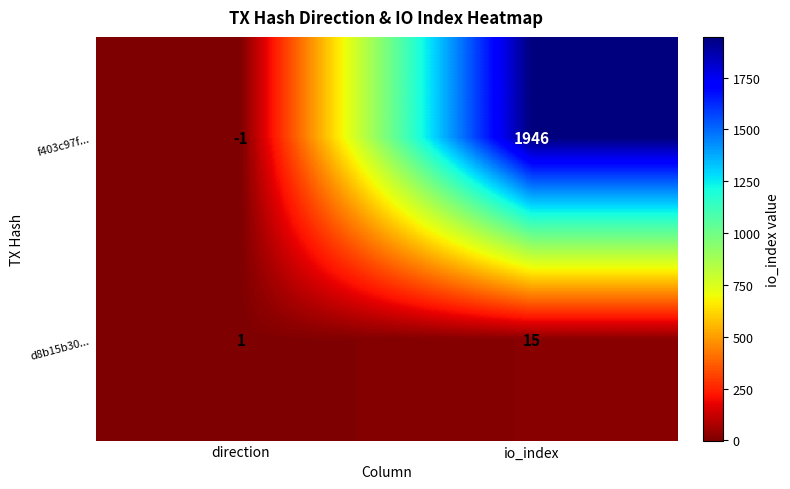

At which label is f403c97f... closest to 972?

direction